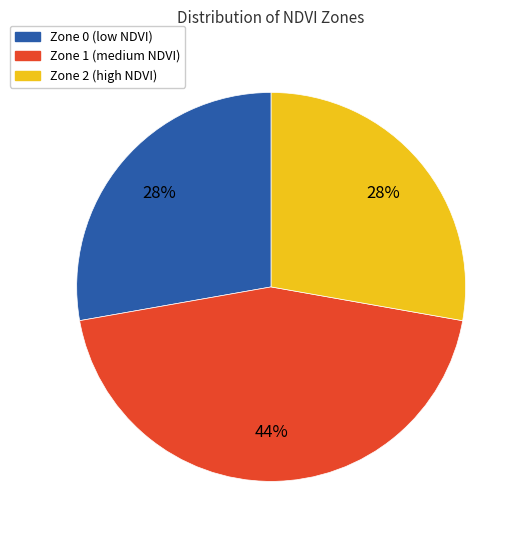

Is it true that Zone 0 is 38% of the pie?

False